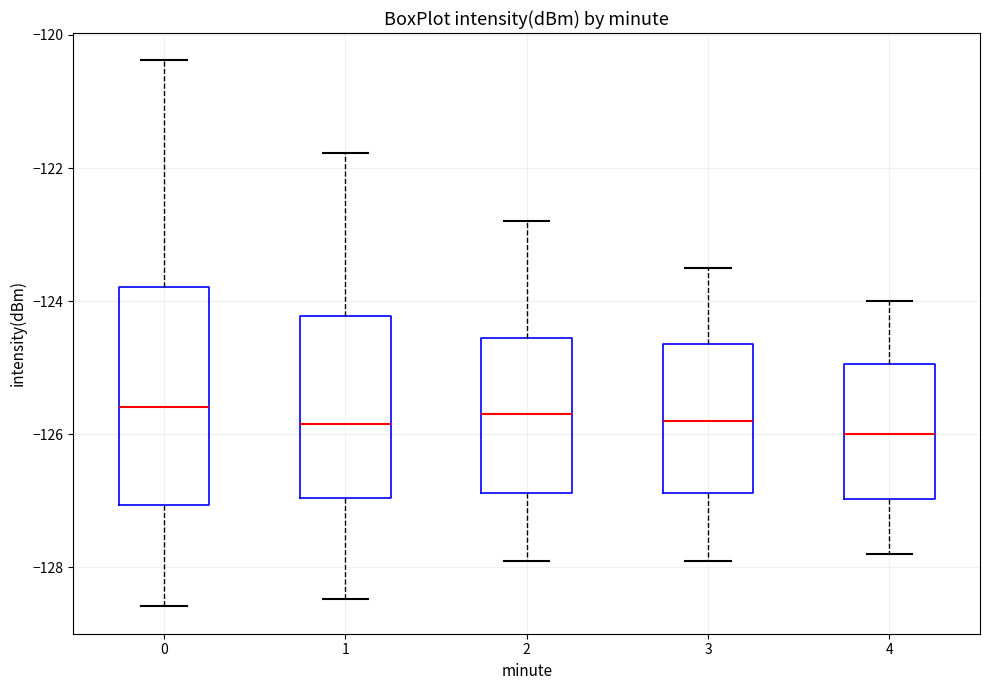

Where does the median line of the box at x = 2 sit on the y-axis? The values are not printed on the chart, so give them approximately, as read against the axis.

-125.6